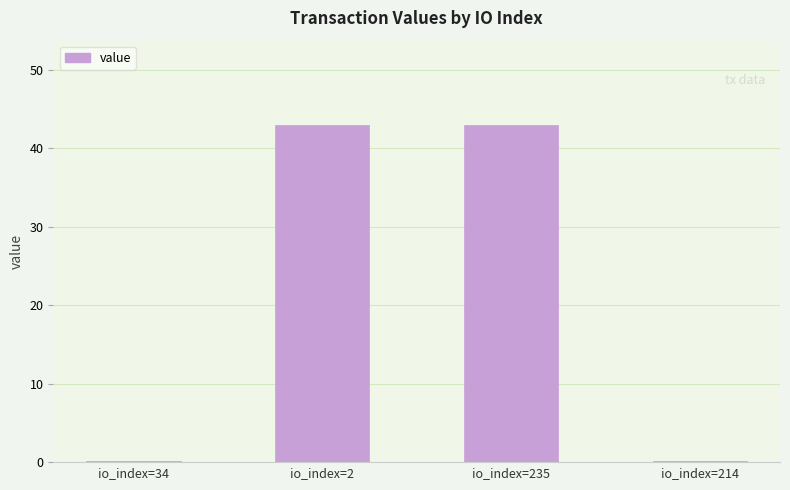

Which has a higher value, io_index=235 or io_index=214?

io_index=235